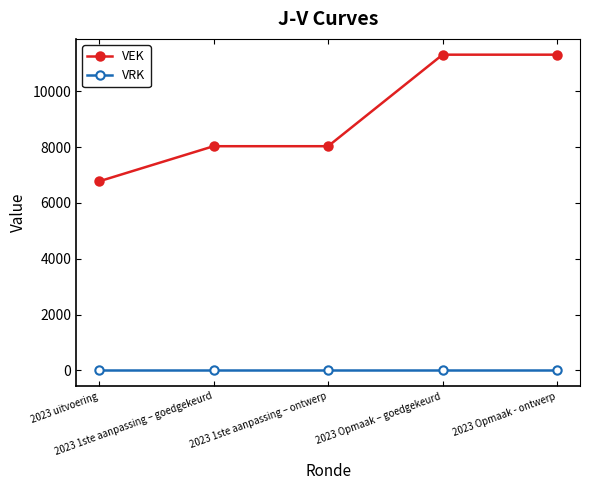

How many lines are shown in the chart?

2